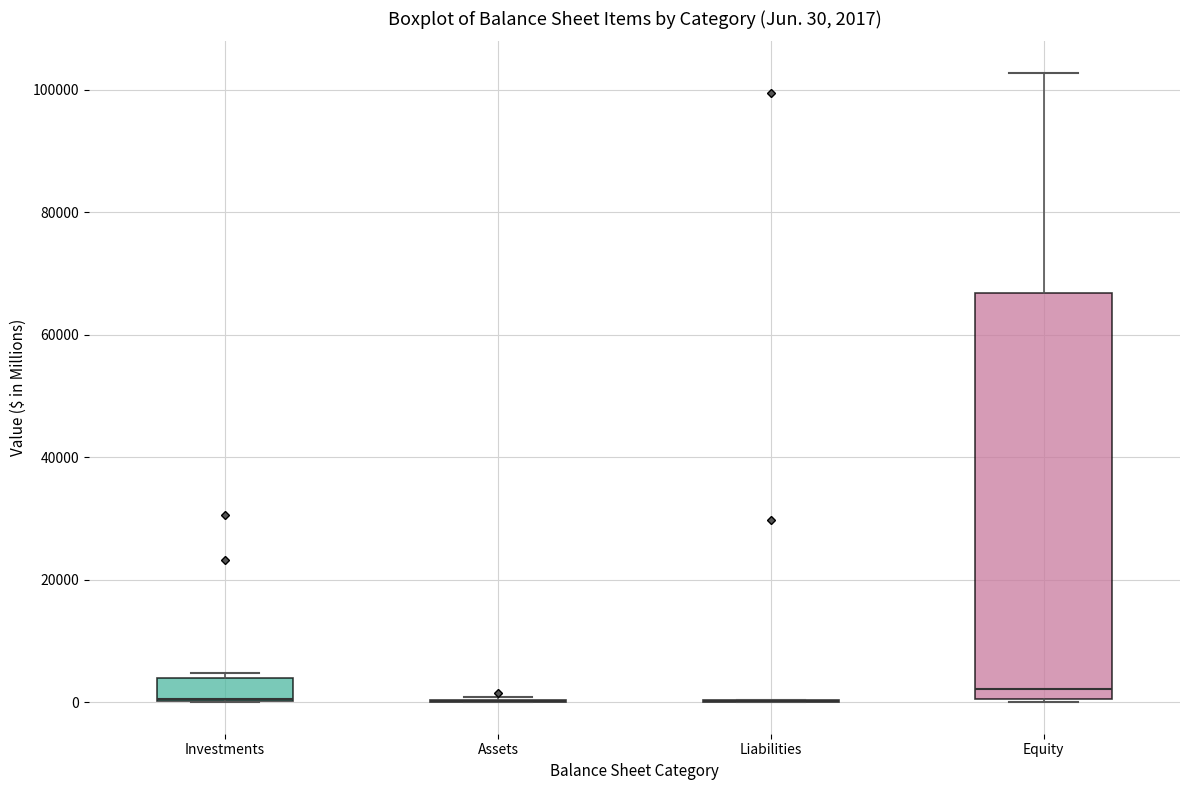

Comparing the boxes themselves (not the whiskers), which one is the tallest?

Equity